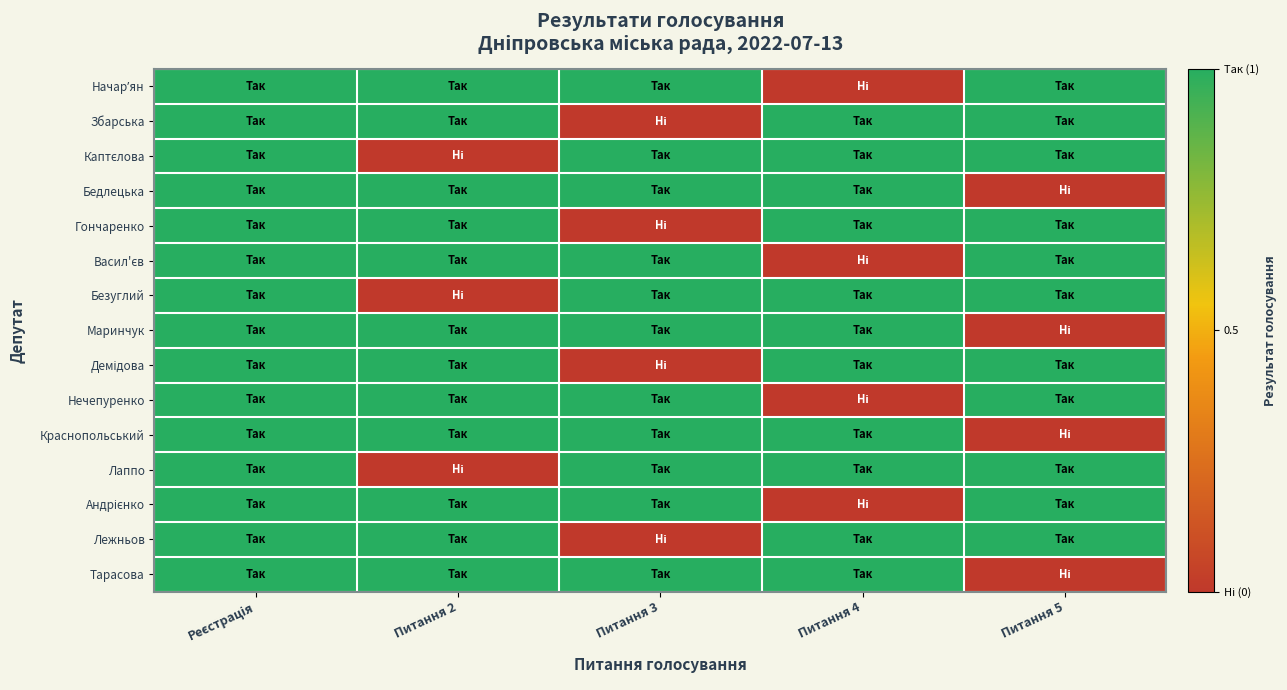

At how many categories does at least one series exceed 0?

5